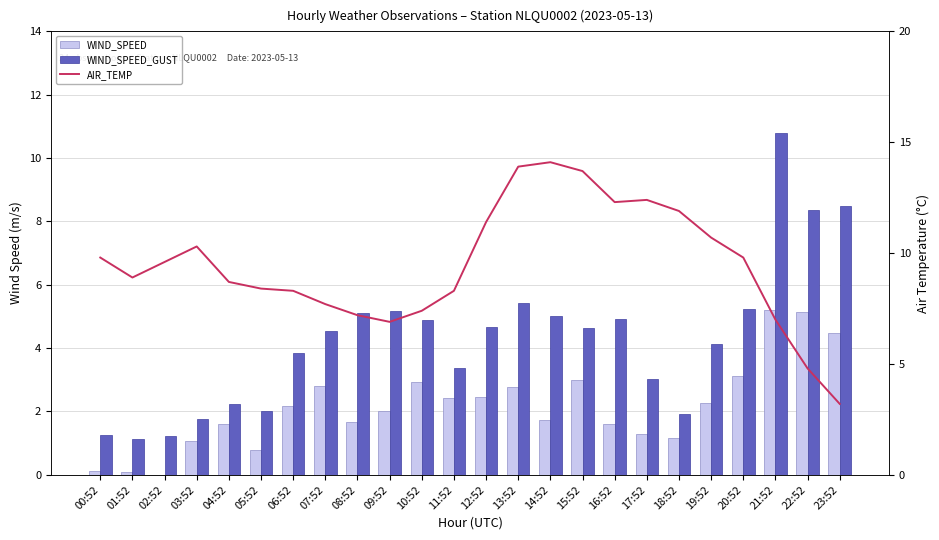

At 18:52, list the series in order from smallest to largest.

WIND_SPEED, WIND_SPEED_GUST, AIR_TEMP